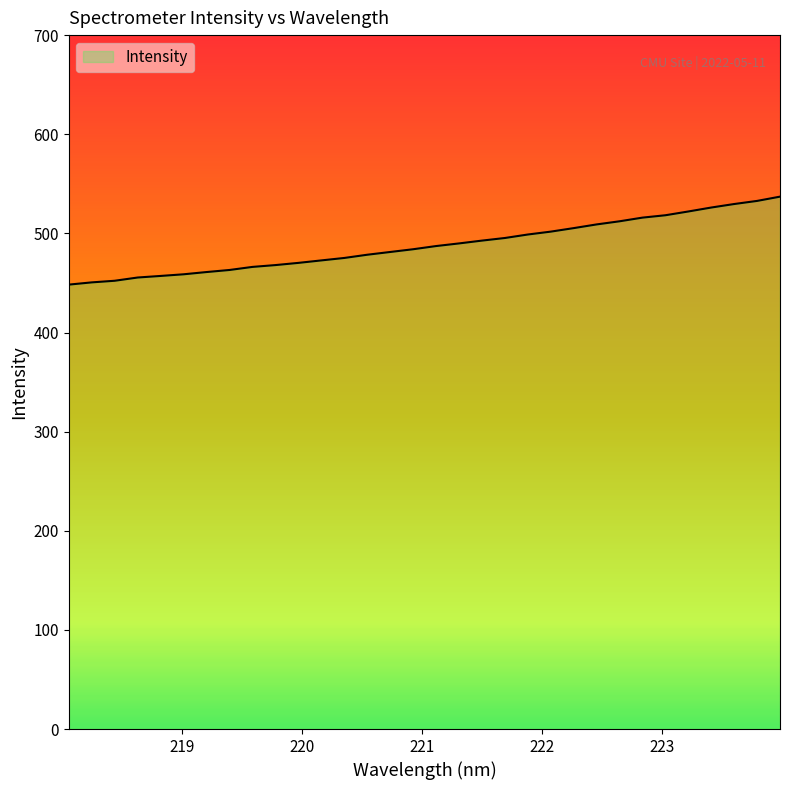

What is the maximum value shown in the chart?

537.1